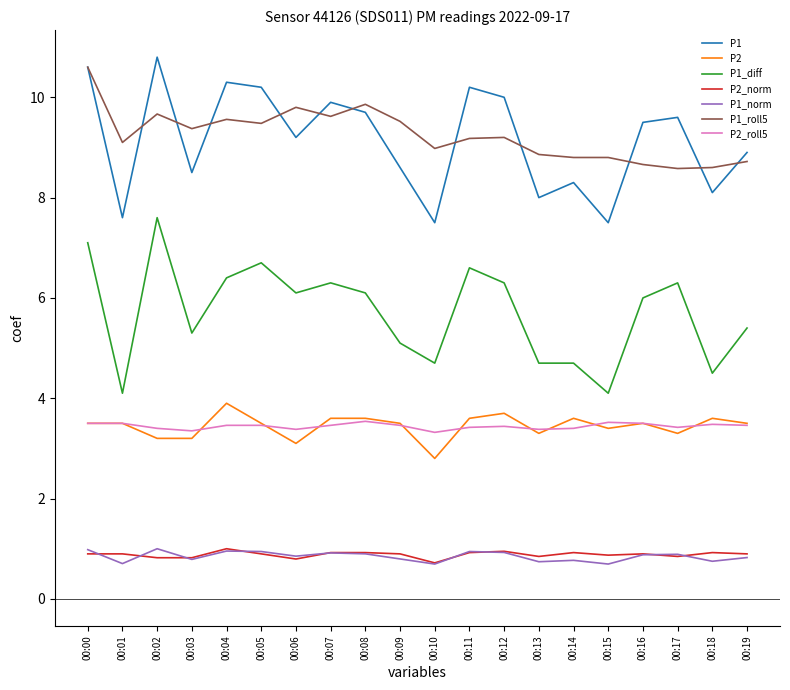

Is it true that P2 equals 4.7 at 00:18?

False